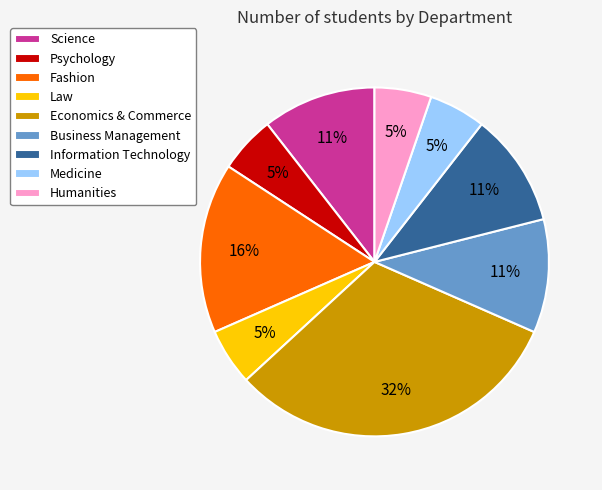

Does any single category account for the majority?

No